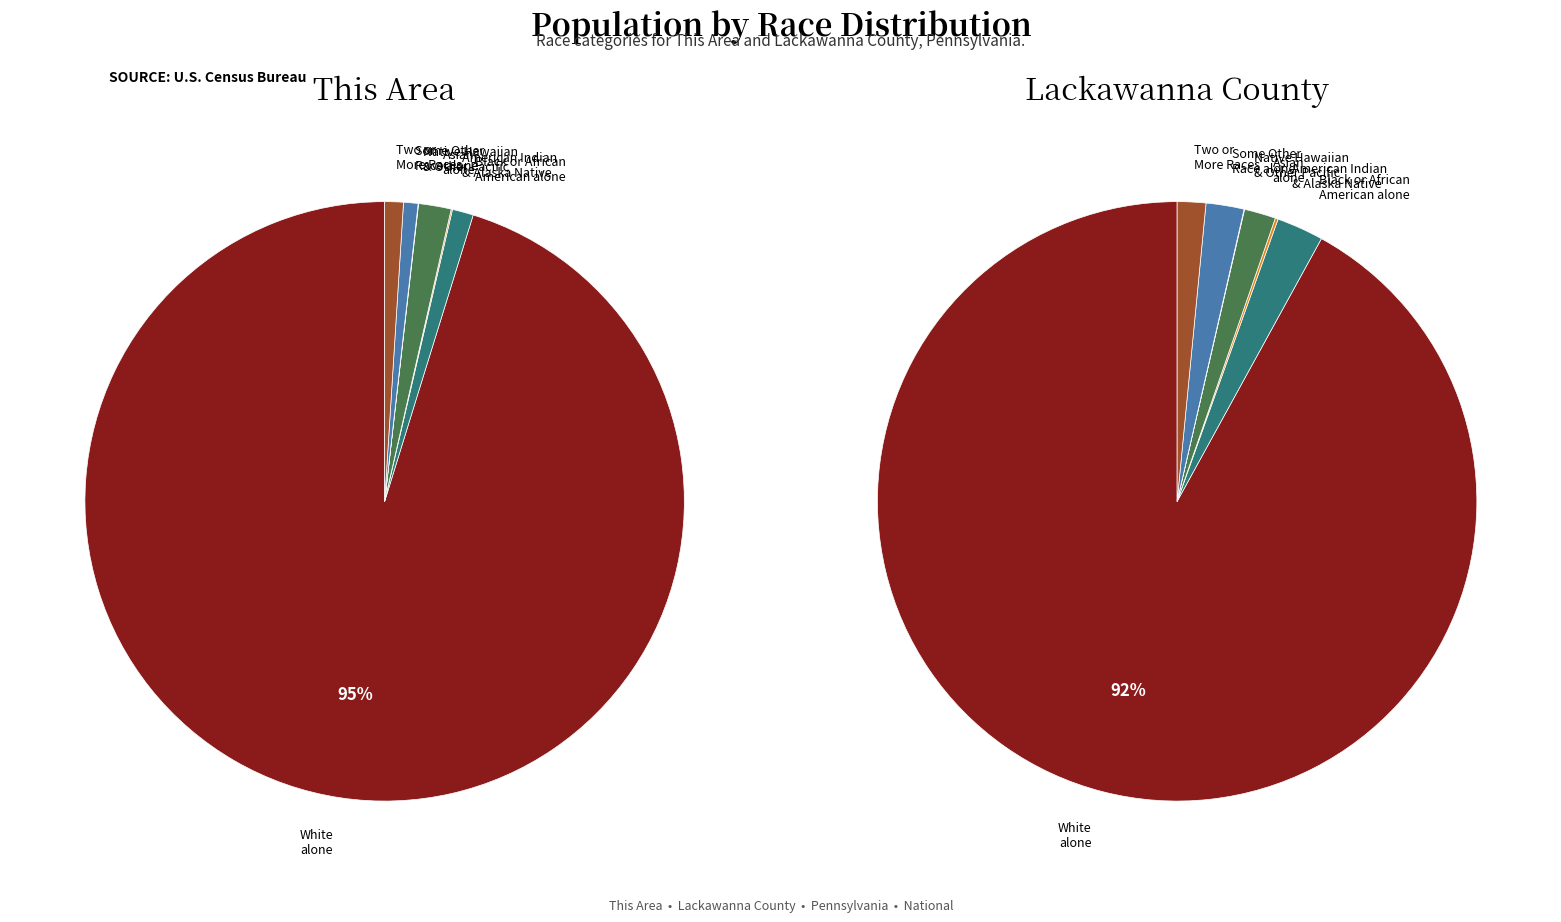

Do Black or African American alone and Two or More Races together represent more than half of the pie?

No